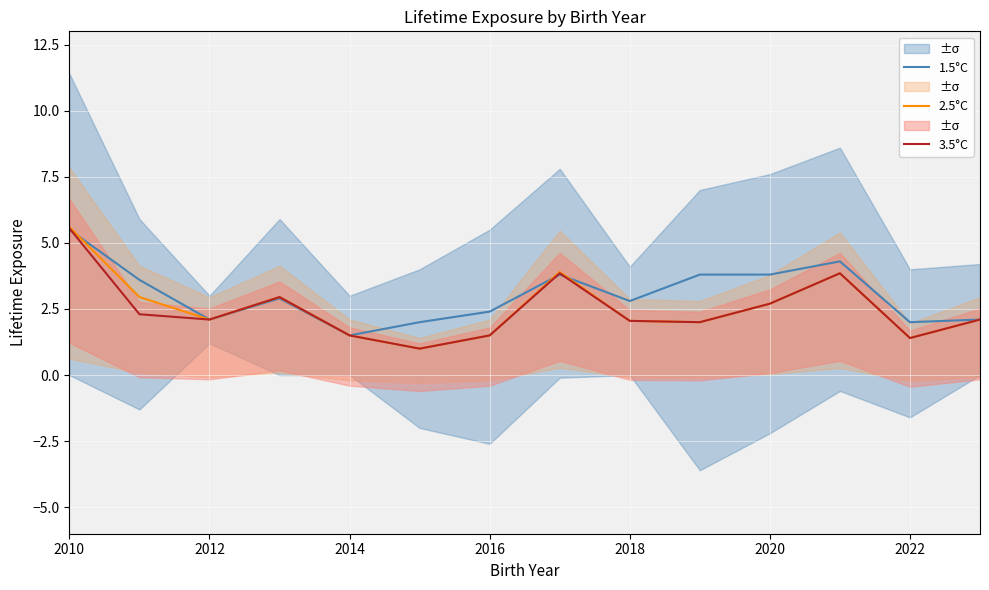

What is the maximum value shown in the chart?

5.6